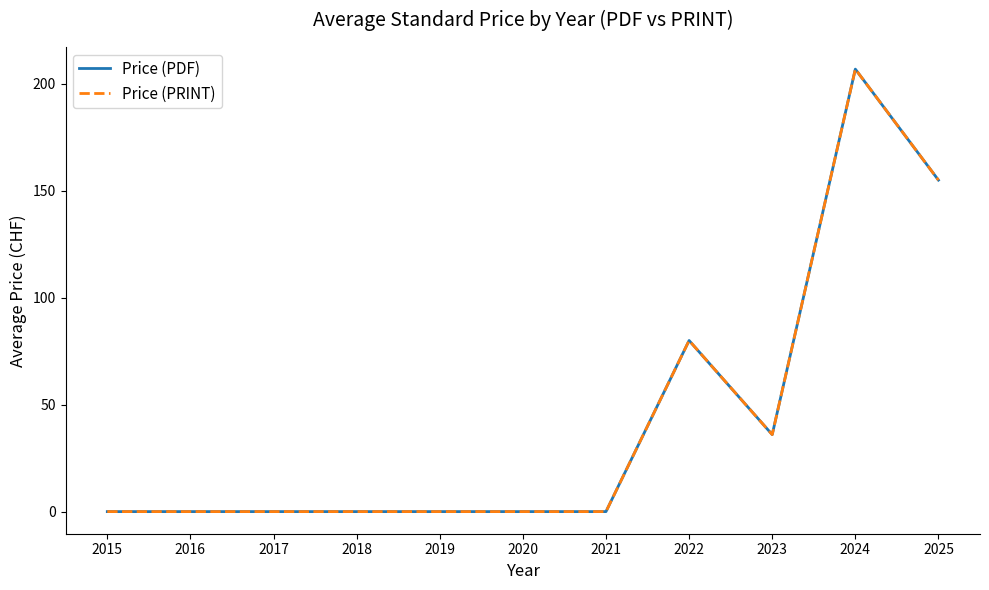

At how many categories does at least one series exceed 201?

1